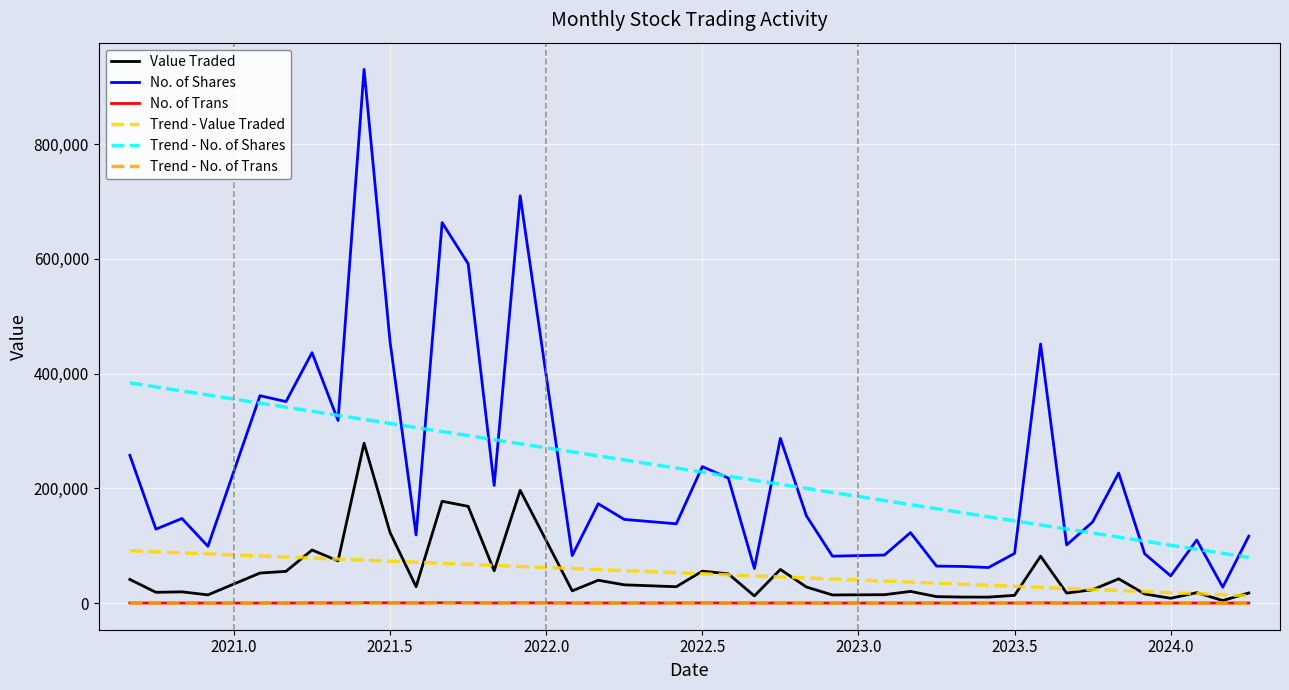

True or false: Value Traded and No. of Shares intersect in this chart.

False